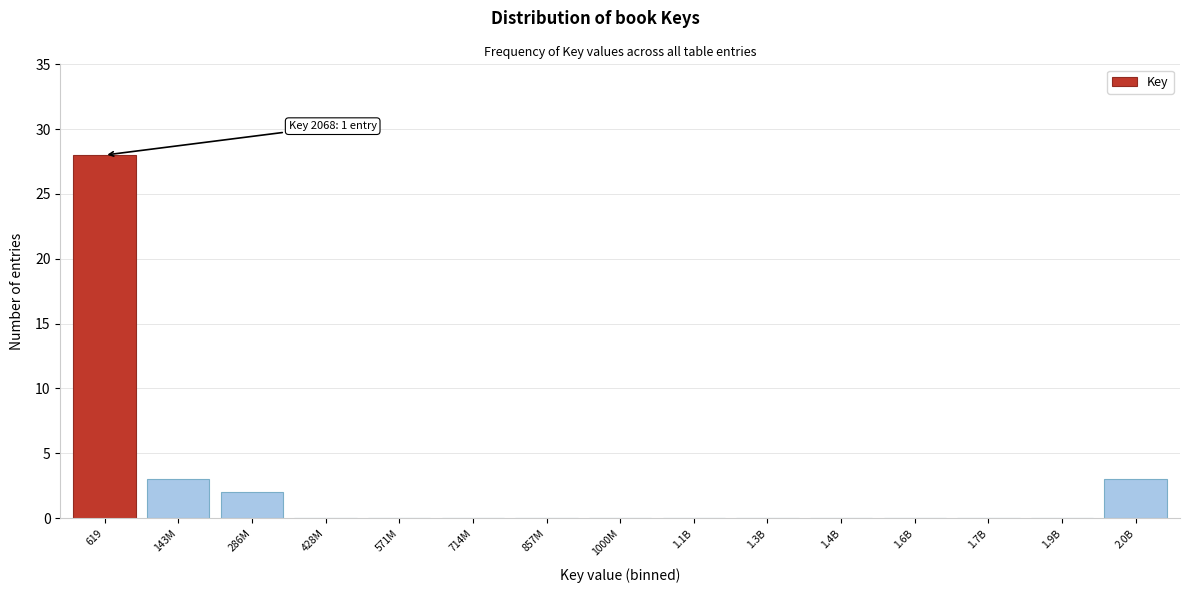

Reading right to left, extract all data points from this chart.

2.0B=3	1.9B=0	1.7B=0	1.6B=0	1.4B=0	1.3B=0	1.1B=0	1000M=0	857M=0	714M=0	571M=0	428M=0	286M=2	143M=3	619=28